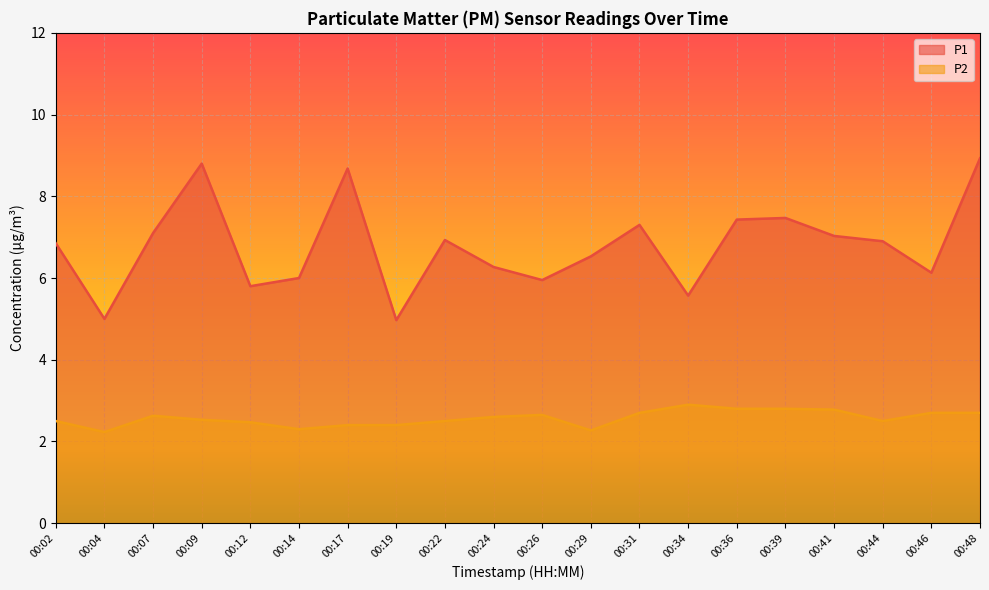

What are all the series names shown in the legend?

P1, P2